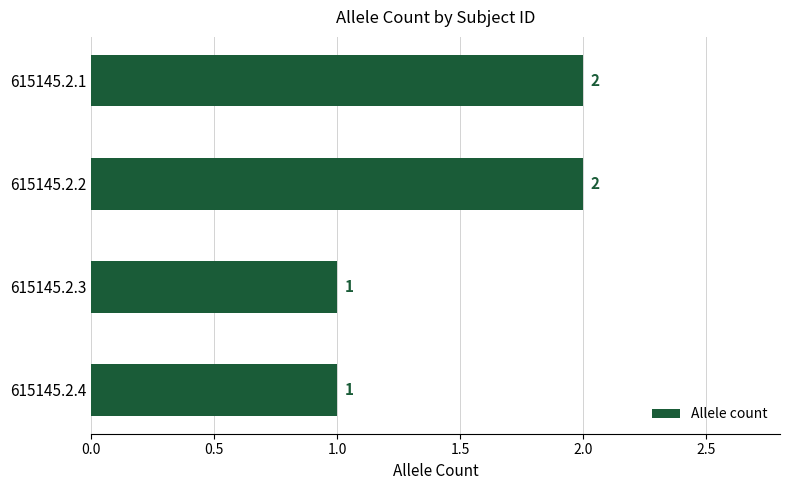

Reading top to bottom, transcribe all the data shown in this chart.

615145.2.1=2	615145.2.2=2	615145.2.3=1	615145.2.4=1